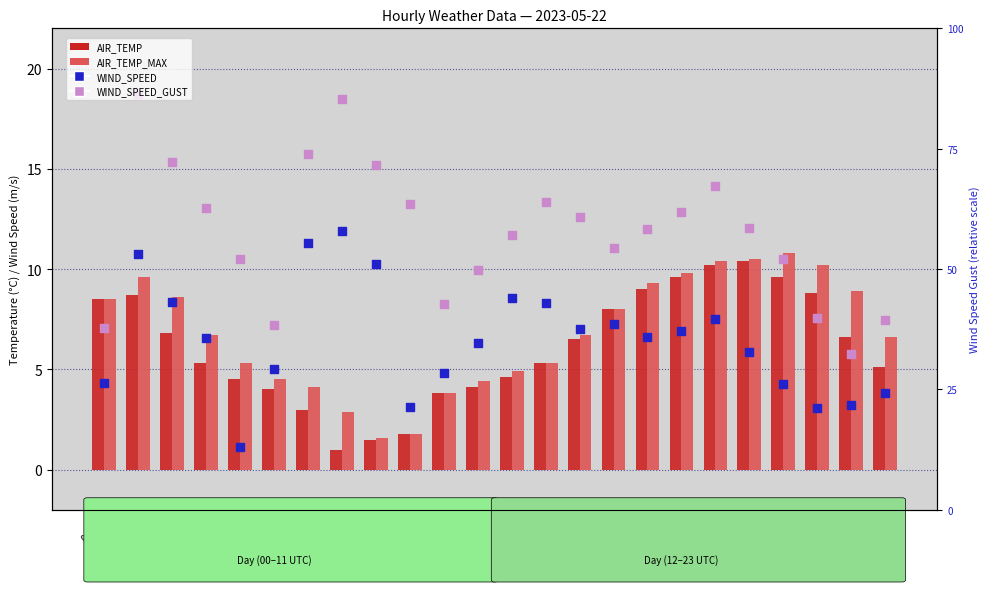

Which series contains the highest Y value?

WIND_SPEED_GUST